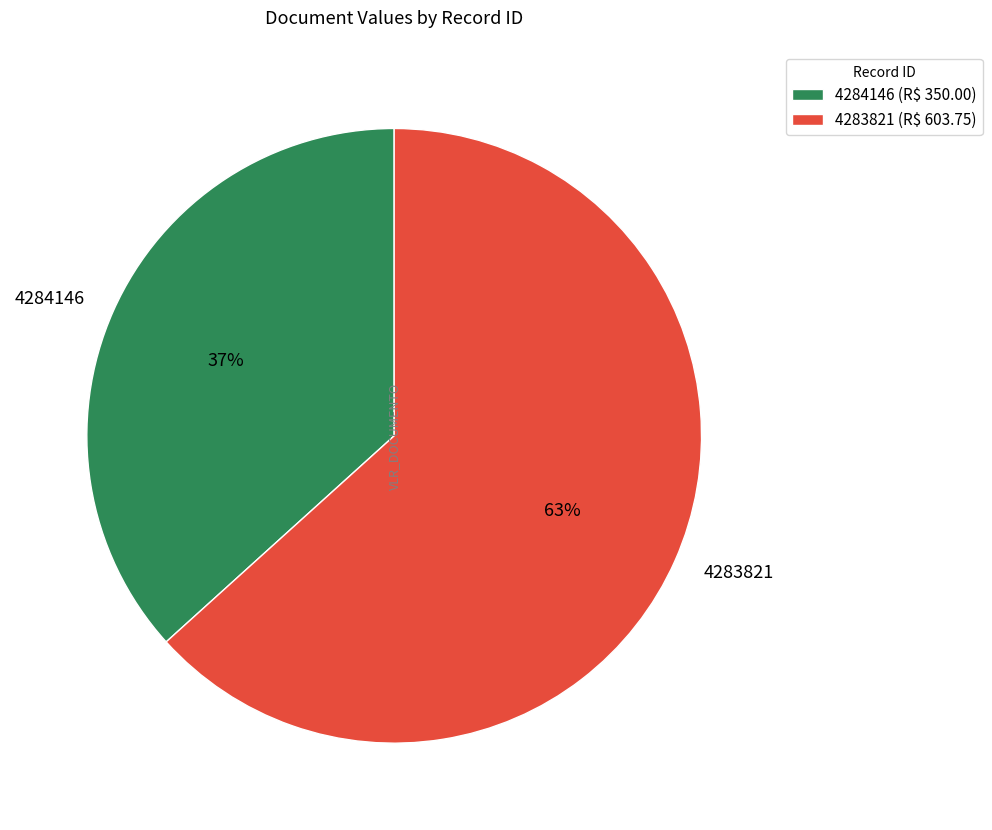

What is the majority slice?

4283821